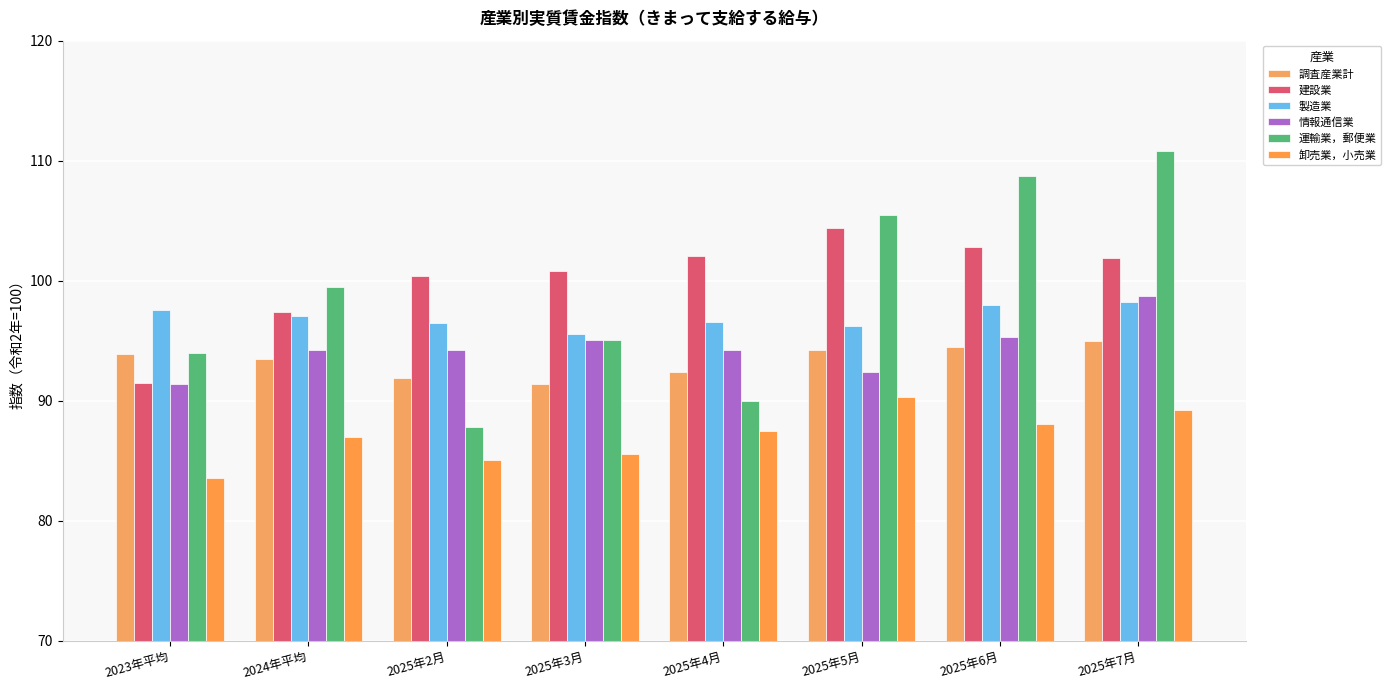

Does the chart contain any negative values?

No